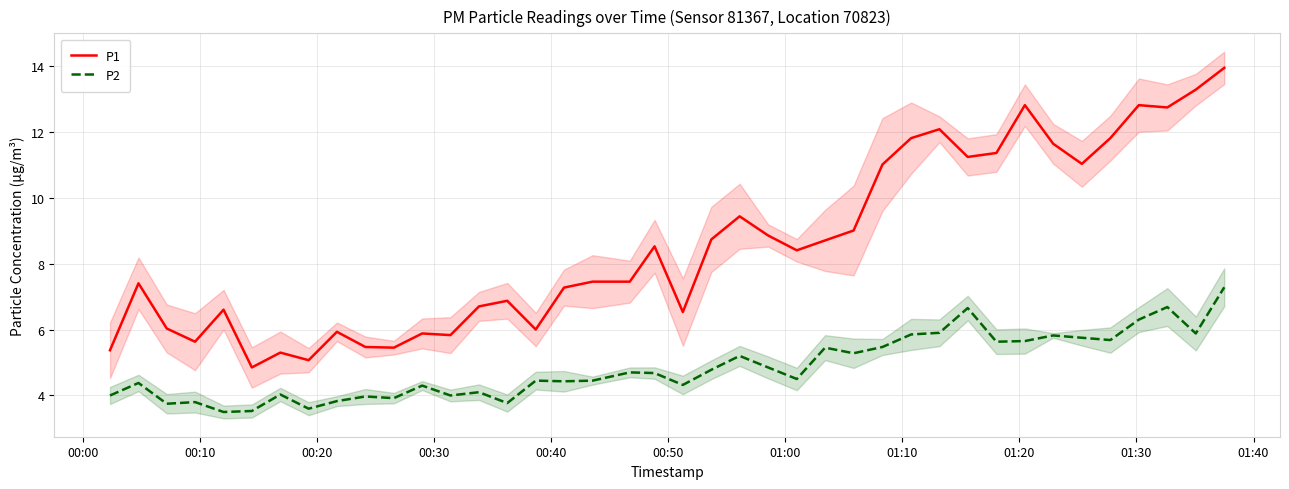

What is the highest value of the P2 series?

7.3